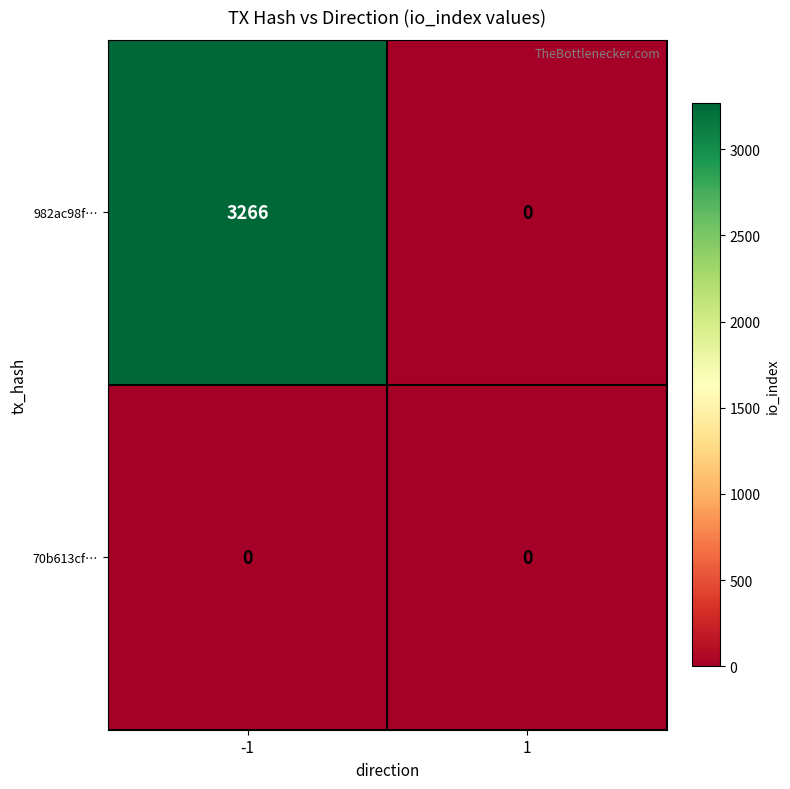

Reading left to right, extract all data points from this chart.

982ac98f…: -1=3266	1=0
70b613cf…: -1=0	1=0